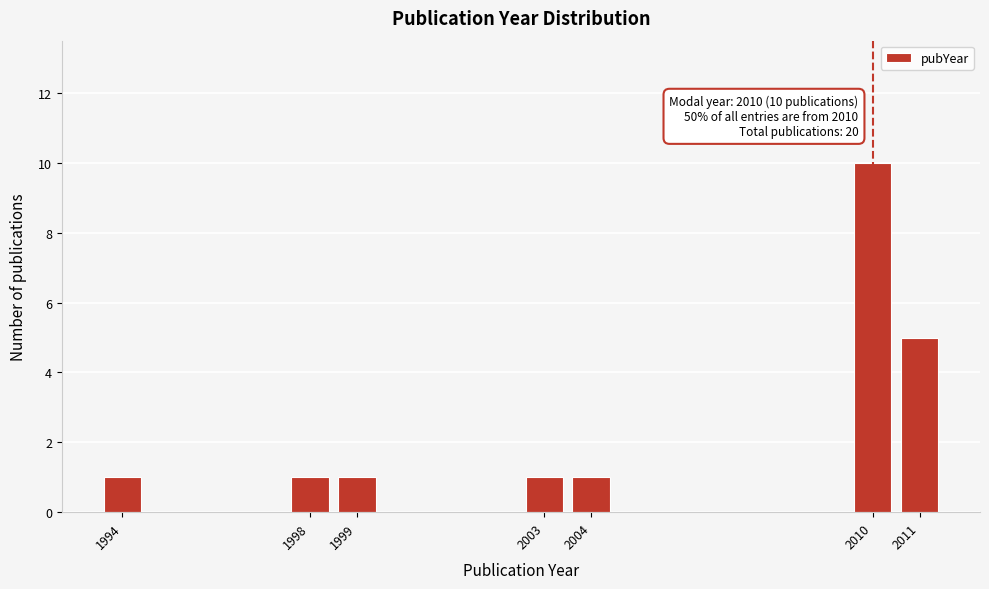

Reading left to right, what are all the values shown in this chart?

1	1	1	1	1	10	5